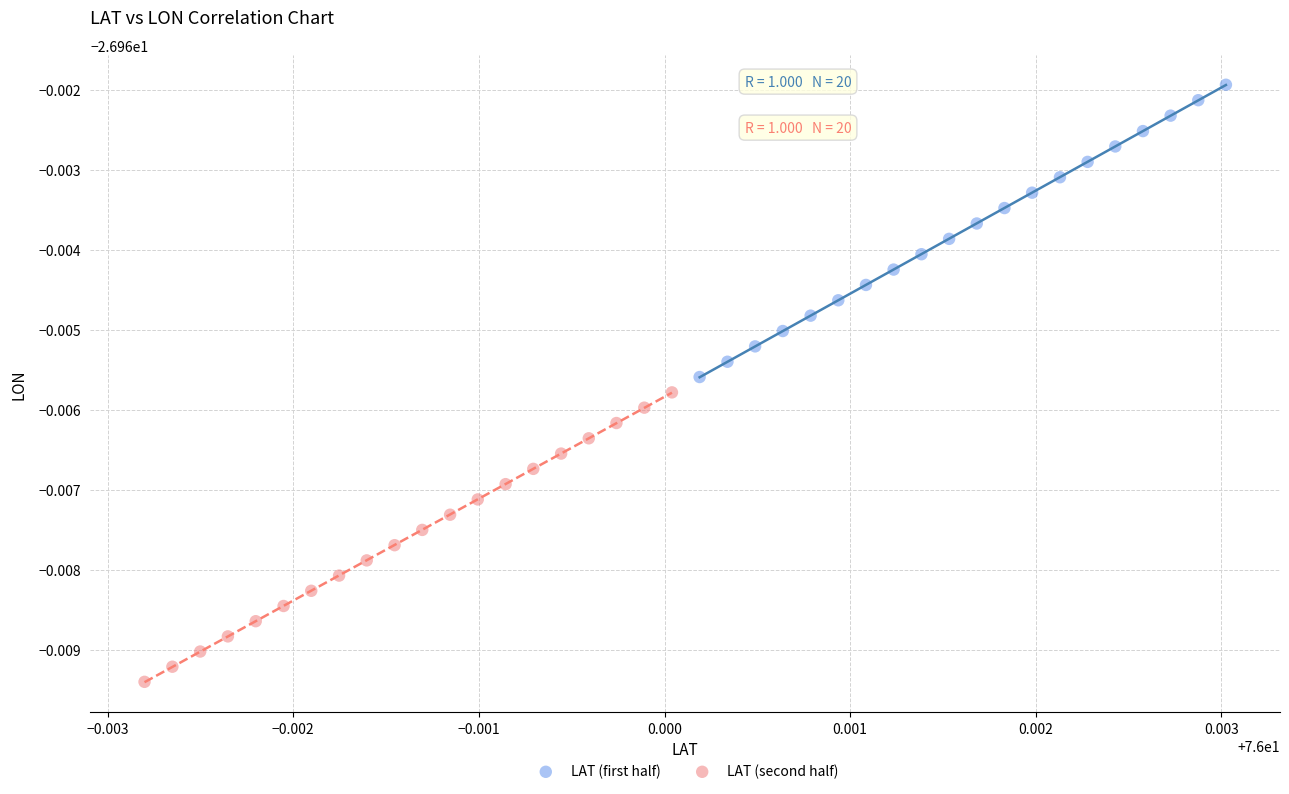

Which series contains the lowest Y value?

LAT (second half)